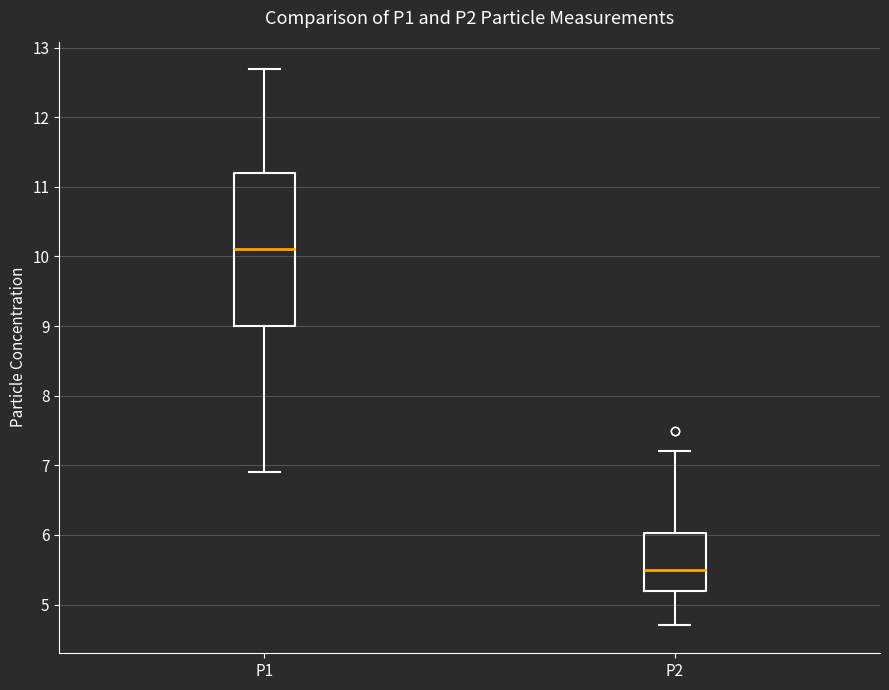

Reading left to right, read every box against the y-axis: the position of its median line, the range the box covers, and the ends of its whiskers. The values are not printed on the chart, so give them approximately, as read against the axis.

P1: median 10.1, box 9.0 to 11.2, whiskers 6.9 to 12.7
P2: median 5.5, box 5.2 to 6.0, whiskers 4.7 to 7.2